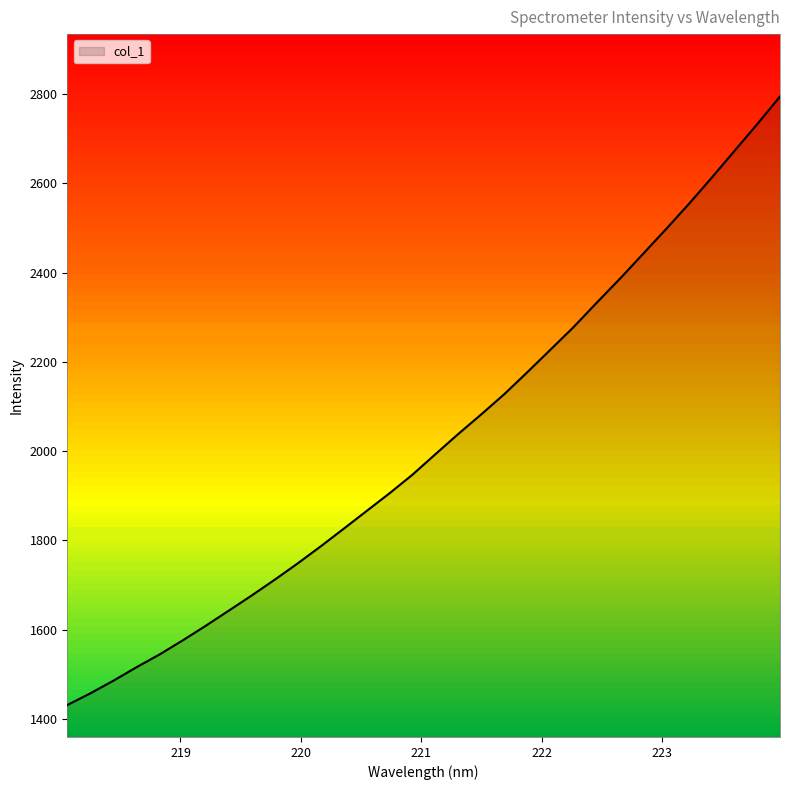

What is the maximum value shown in the chart?

2795.0